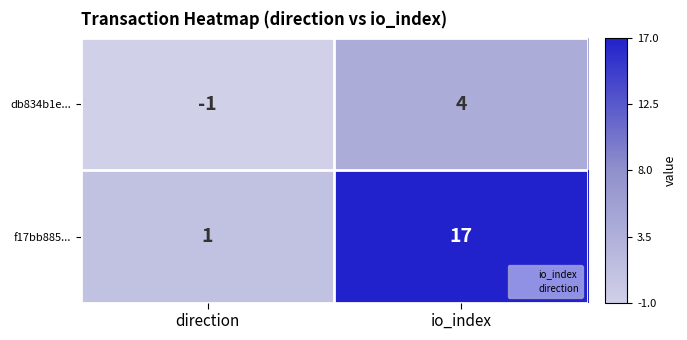

Rank the series at direction from lowest to highest value.

db834b1e..., f17bb885...